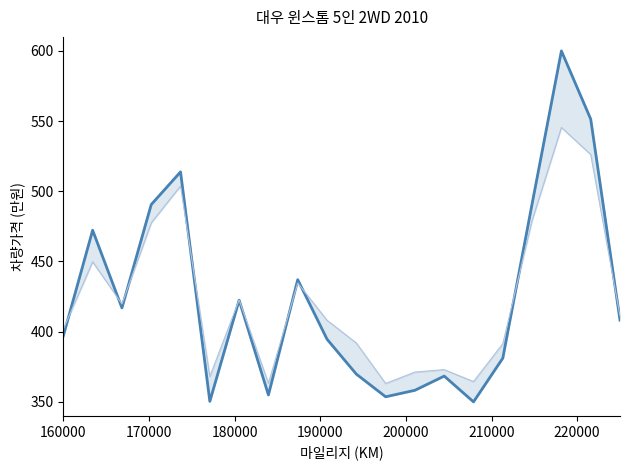

At which label does rade9_aggzone_norm first exceed 411?

170000